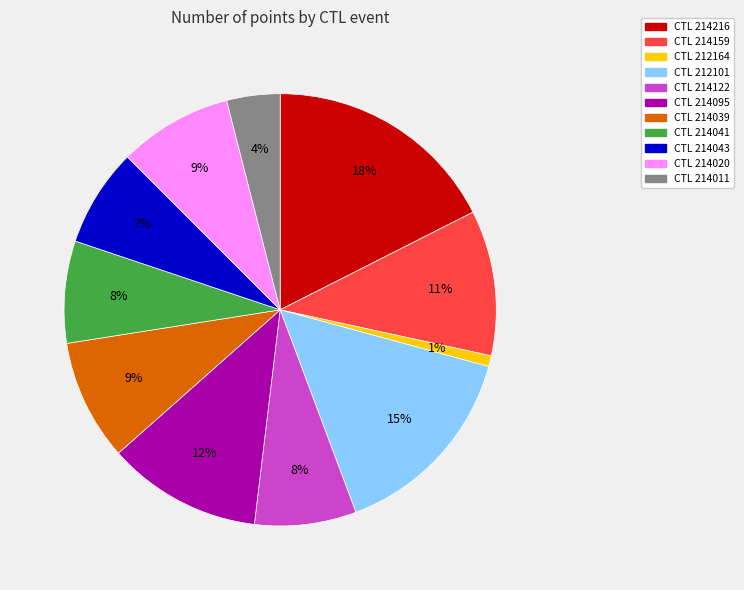

How many segments does this pie chart have?

11